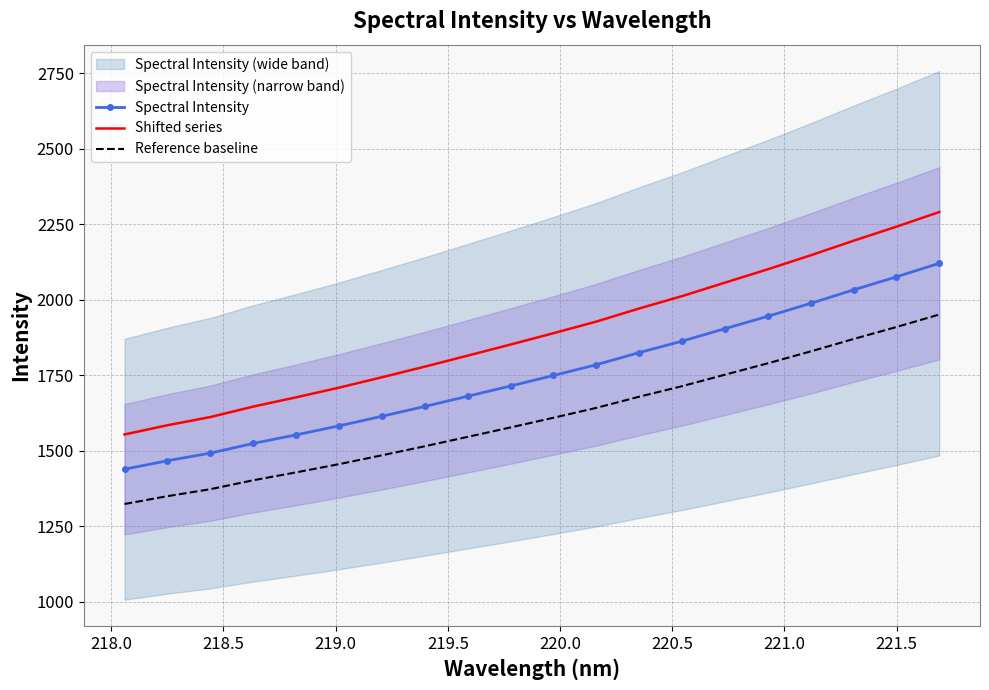

What is the minimum value for Shifted series?

1554.6